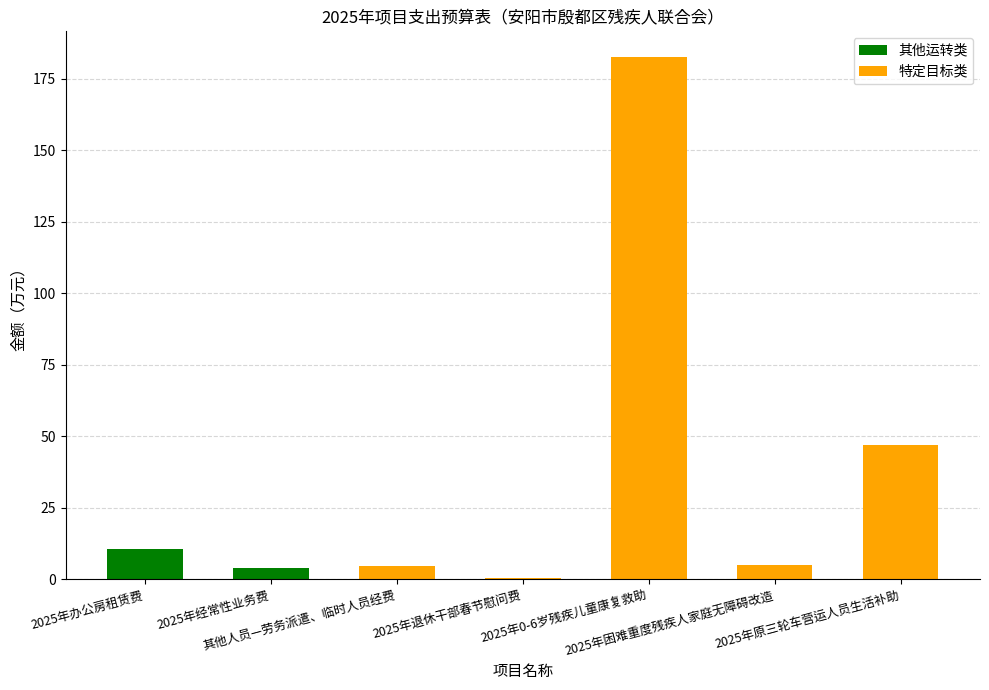

What is the sum of all 其他运转类 values?

14.7